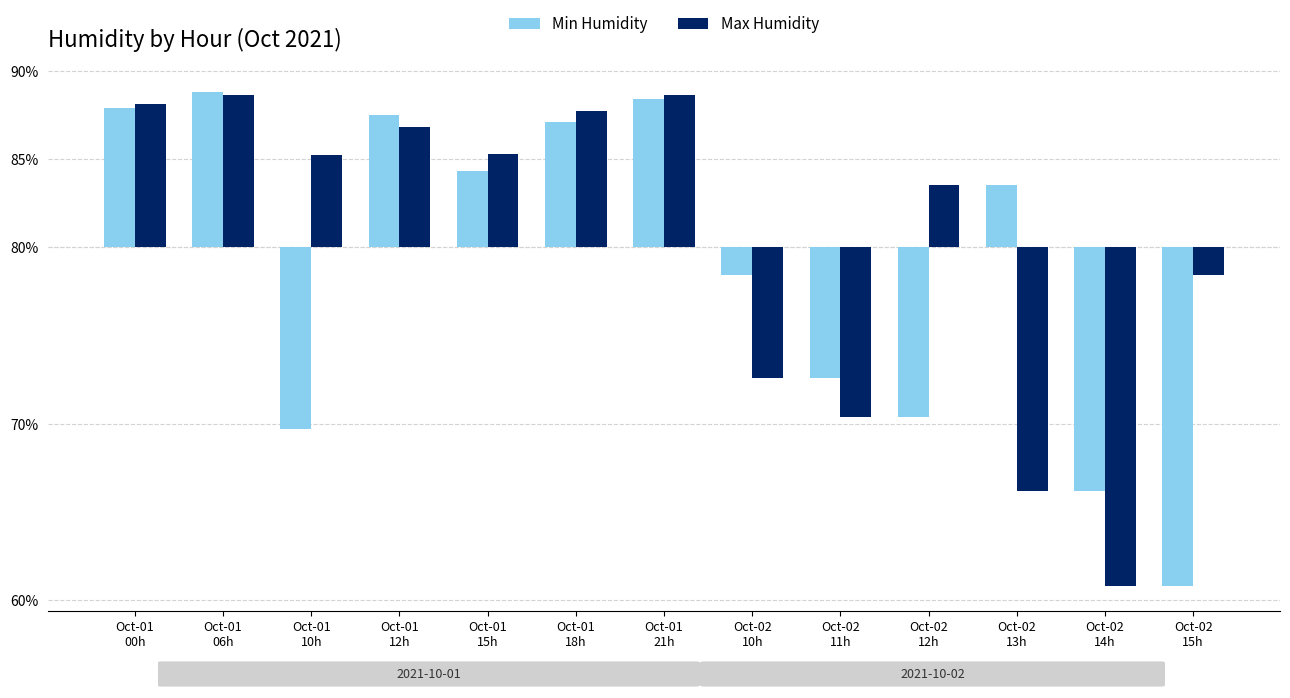

Reading right to left, extract all data points from this chart.

Min Humidity: Oct-02
15h=-19.2	Oct-02
14h=-13.8	Oct-02
13h=3.5	Oct-02
12h=-9.6	Oct-02
11h=-7.4	Oct-02
10h=-1.6	Oct-01
21h=8.4	Oct-01
18h=7.1	Oct-01
15h=4.3	Oct-01
12h=7.5	Oct-01
10h=-10.3	Oct-01
06h=8.8	Oct-01
00h=7.9
Max Humidity: Oct-02
15h=-1.6	Oct-02
14h=-19.2	Oct-02
13h=-13.8	Oct-02
12h=3.5	Oct-02
11h=-9.6	Oct-02
10h=-7.4	Oct-01
21h=8.6	Oct-01
18h=7.7	Oct-01
15h=5.3	Oct-01
12h=6.8	Oct-01
10h=5.2	Oct-01
06h=8.6	Oct-01
00h=8.1